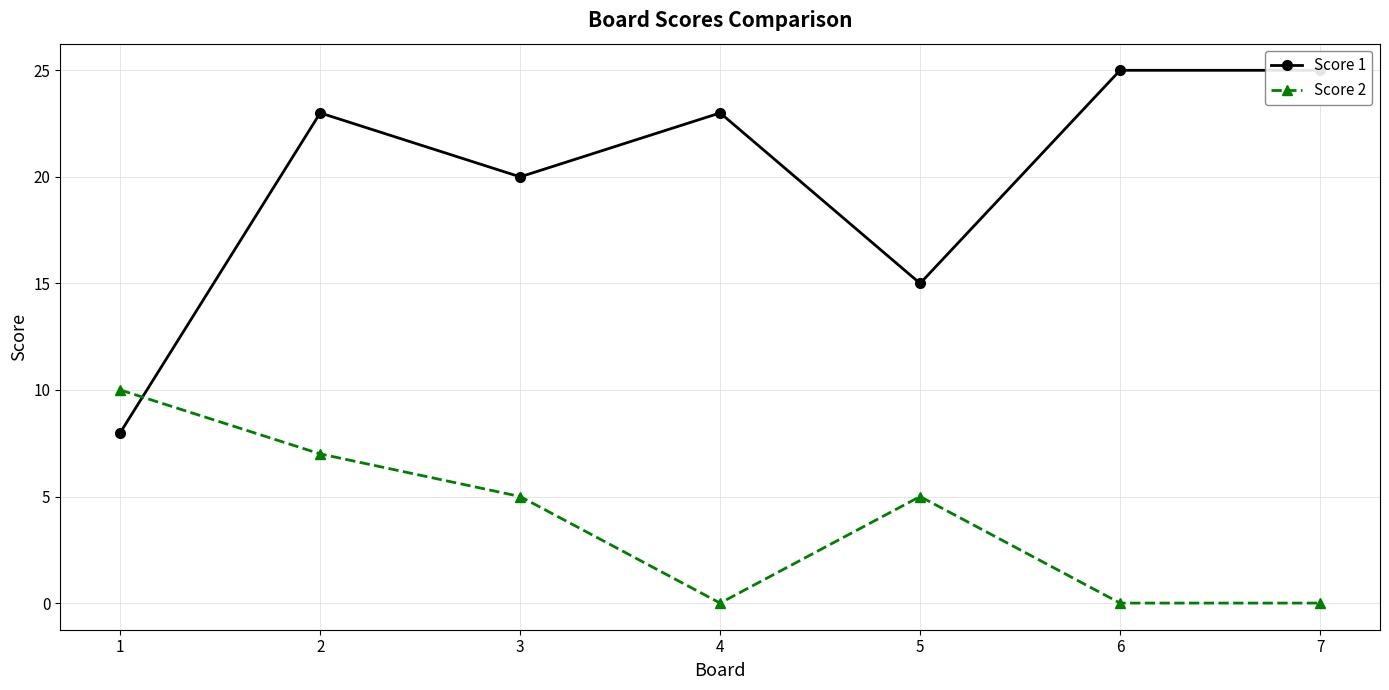

At how many categories does at least one series exceed 12?

6